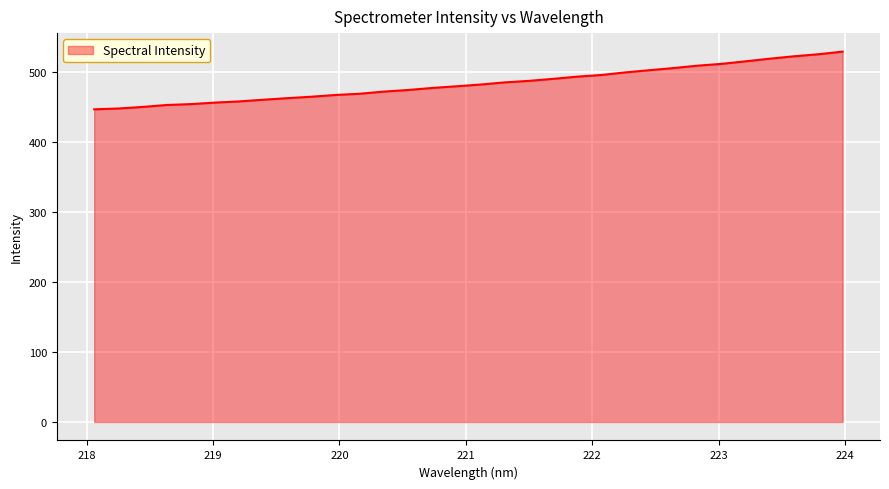

How many lines are shown in the chart?

1